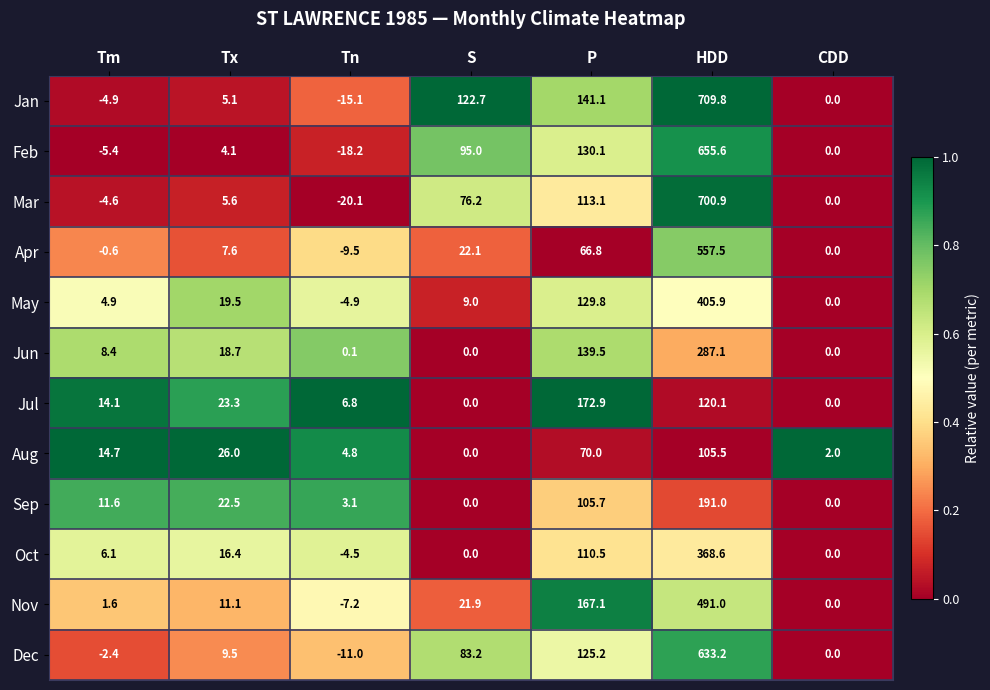

What is the average value of the Sep series?

47.7